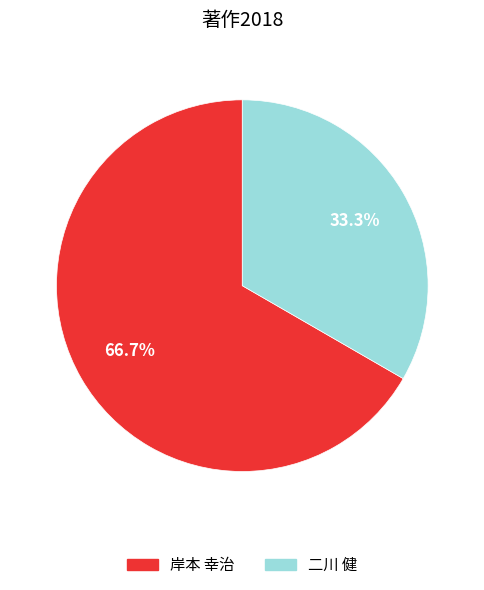

How many segments does this pie chart have?

2